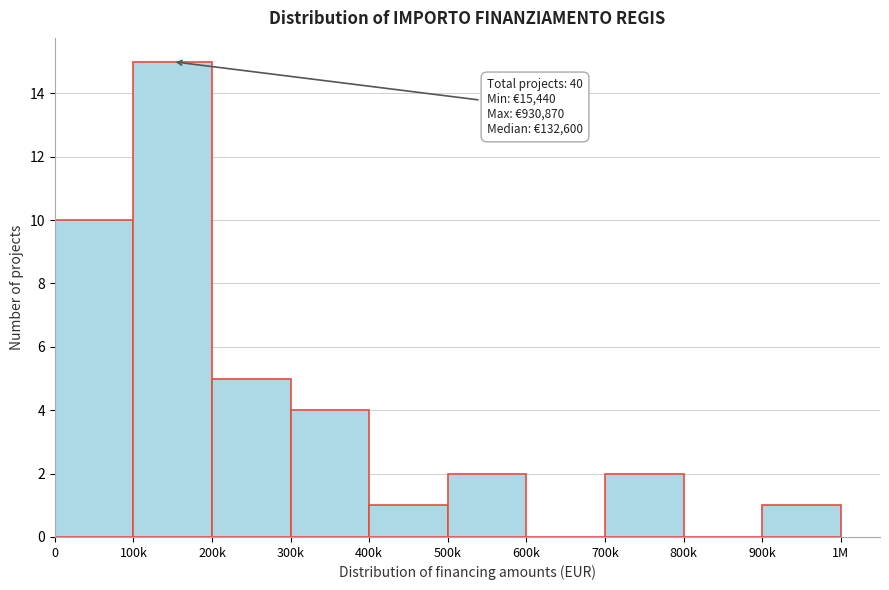

Reading left to right, transcribe all the data shown in this chart.

0=10	100k=15	200k=5	300k=4	400k=1	500k=2	600k=0	700k=2	800k=0	900k=1